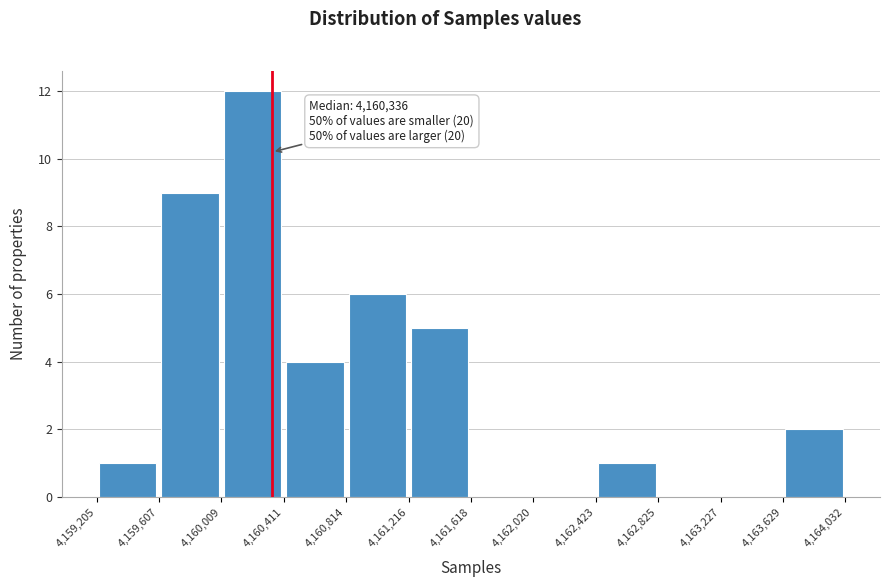

Which range on the x-axis has the tallest bar?

4,160,009 to 4,160,411